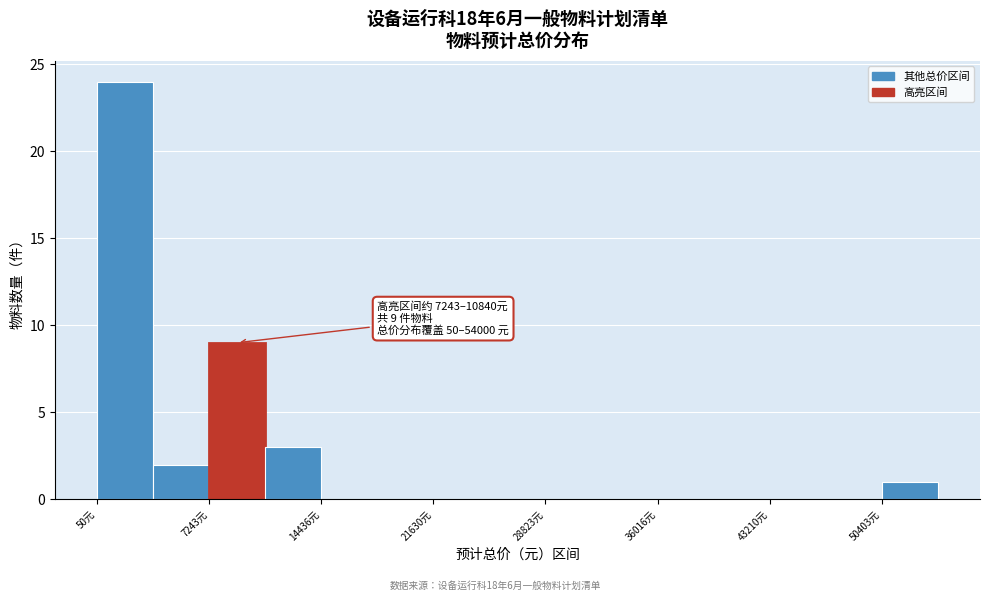

Read against the x-axis, roughly where is the centre of the tallest bar?

2000